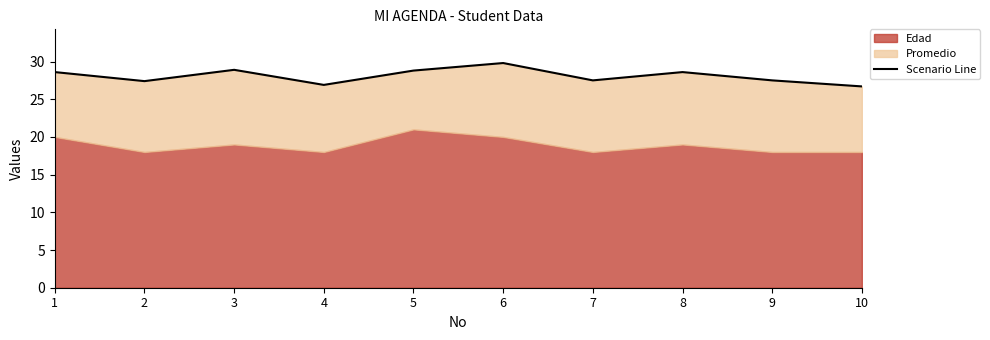

Which label corresponds to the smallest value in the chart?

10